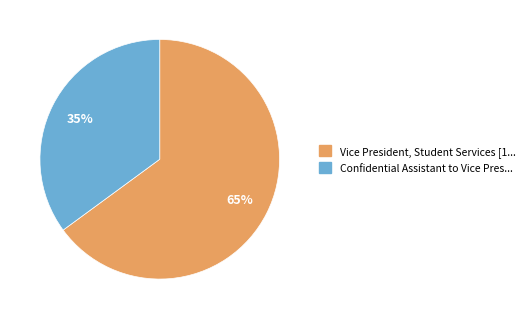

Is there a majority slice in this chart?

Yes